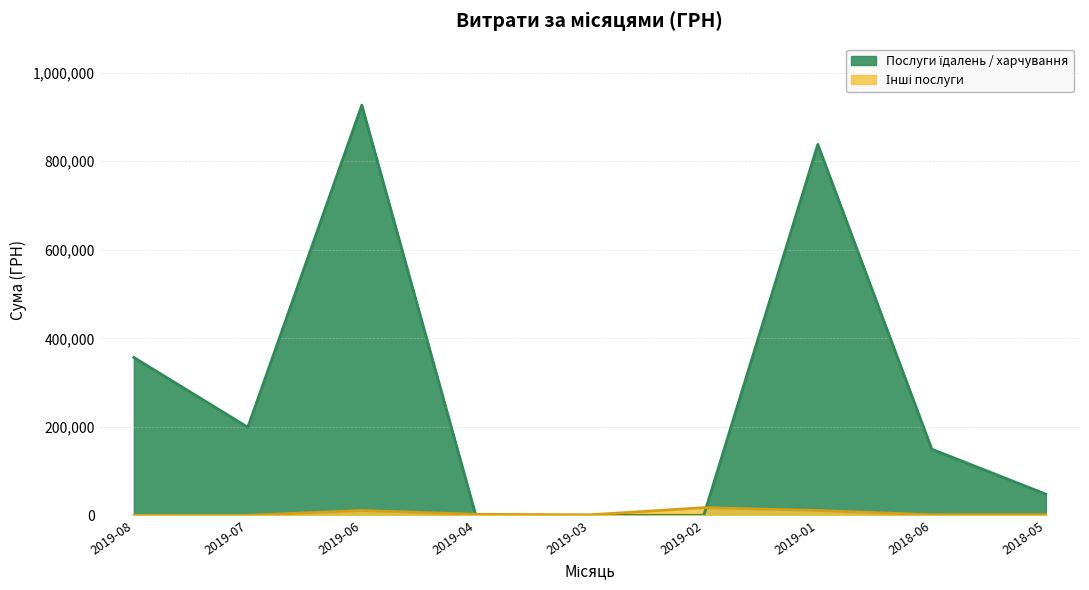

Is the value of Інші послуги at 12 greater than the value of Послуги їдалень / харчування at 9?

No